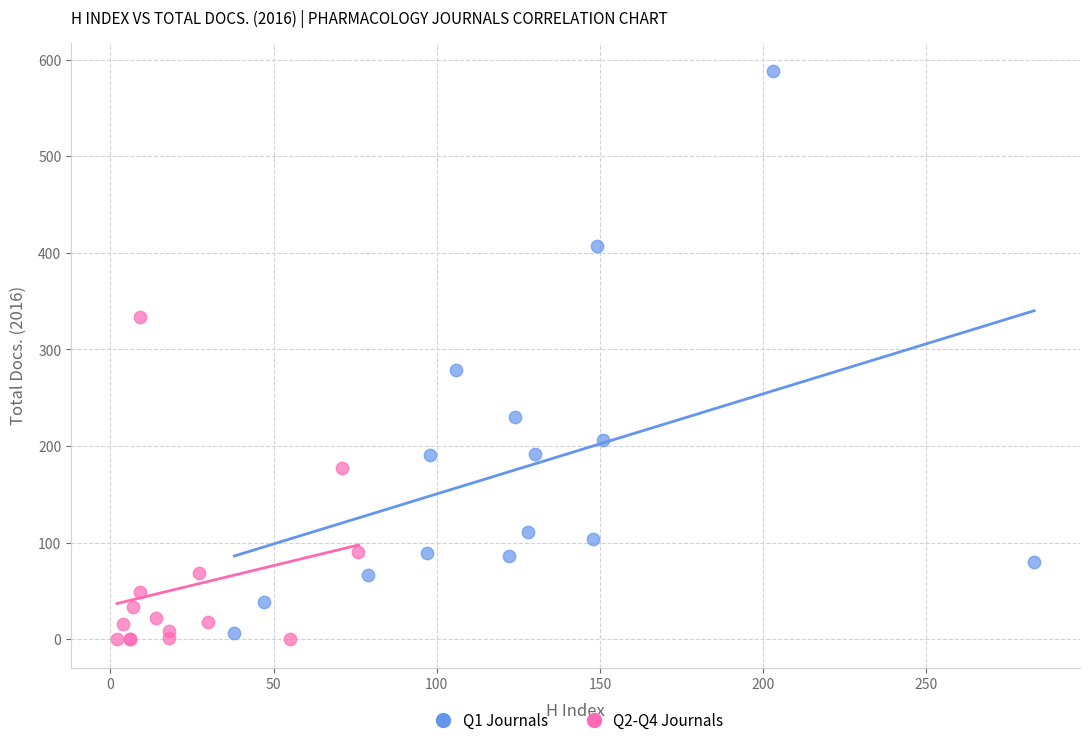

Which series contains the highest Y value?

Q1 Journals